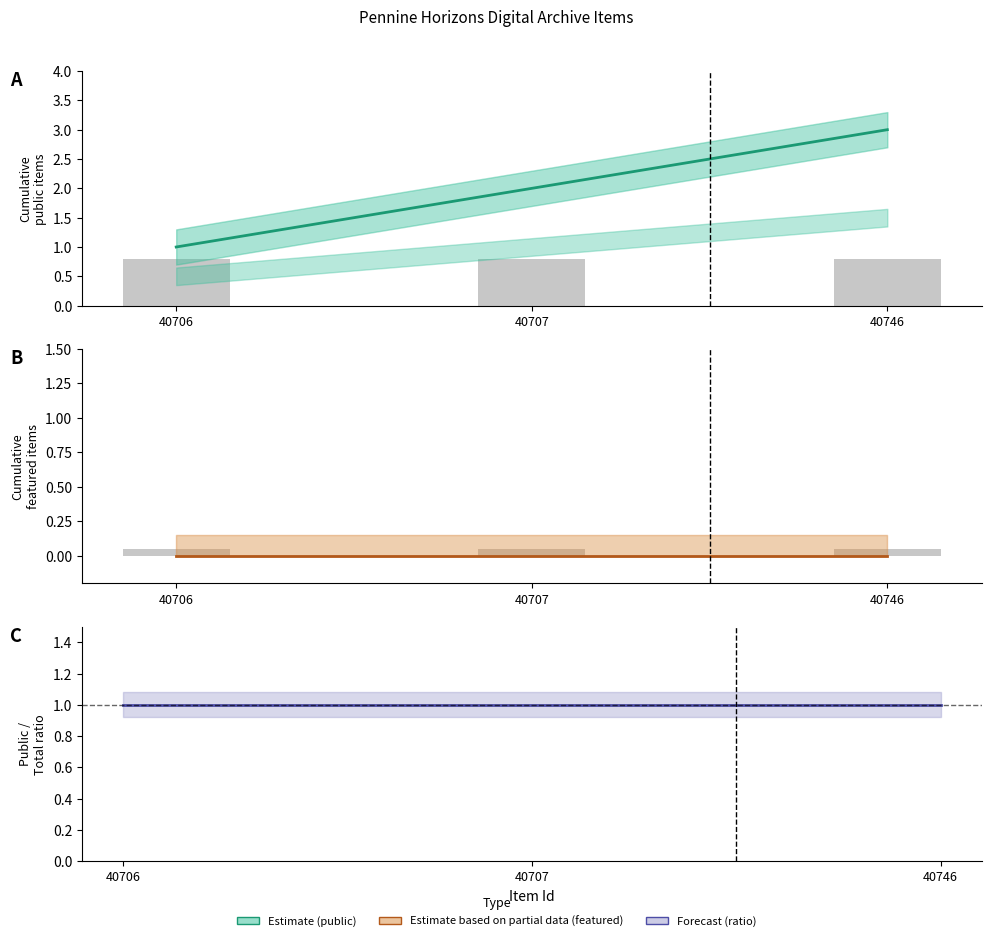

At which category is the sum across all series the highest?

40746